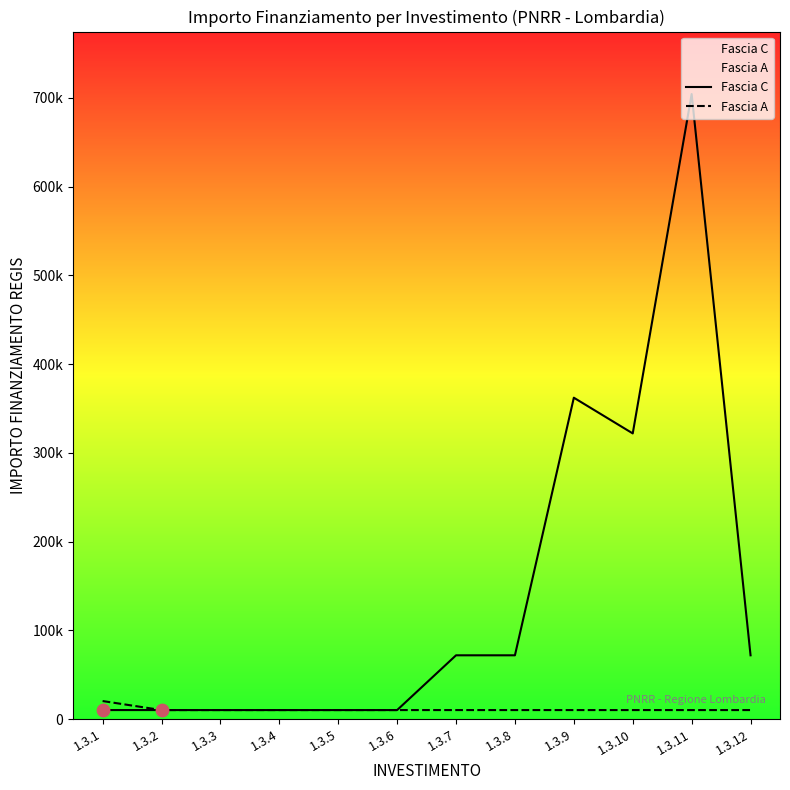

What are all the series names shown in the legend?

Fascia C, Fascia A